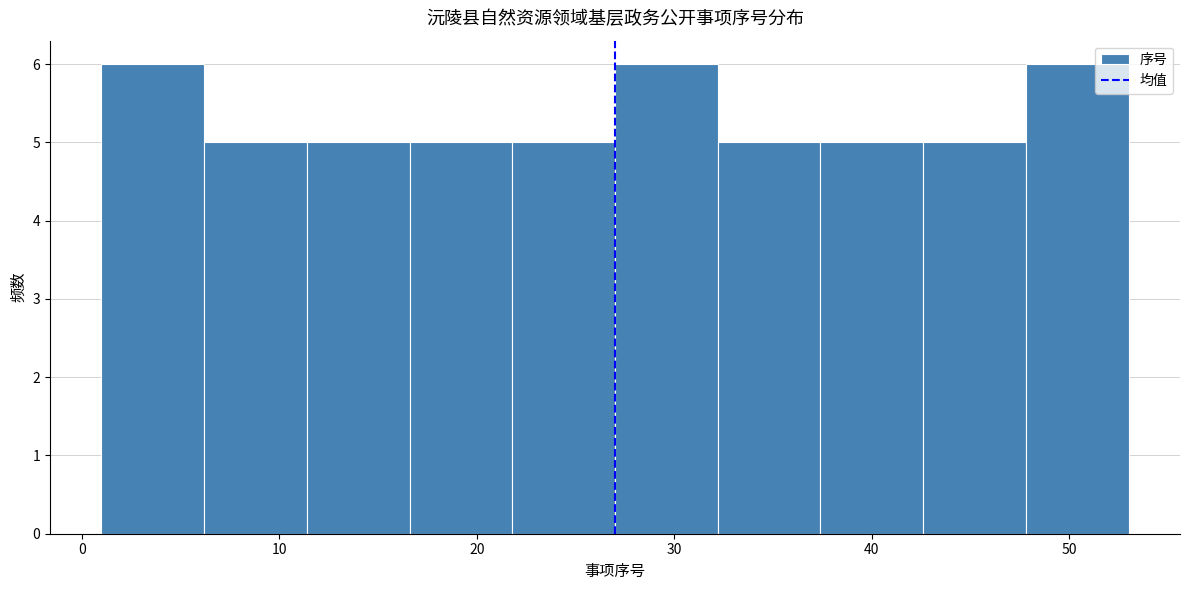

Reading left to right, list every bar in this chart as the range it spans on the x-axis followed by its height. Neither the bar edges nor the heights are printed on the chart, so give them approximately, as read against the axes.

1.0 to 6.2: 6
6.2 to 11.4: 5
11.4 to 16.6: 5
16.6 to 21.8: 5
21.8 to 27.0: 5
27.0 to 32.2: 6
32.2 to 37.4: 5
37.4 to 42.6: 5
42.6 to 47.8: 5
47.8 to 53.0: 6